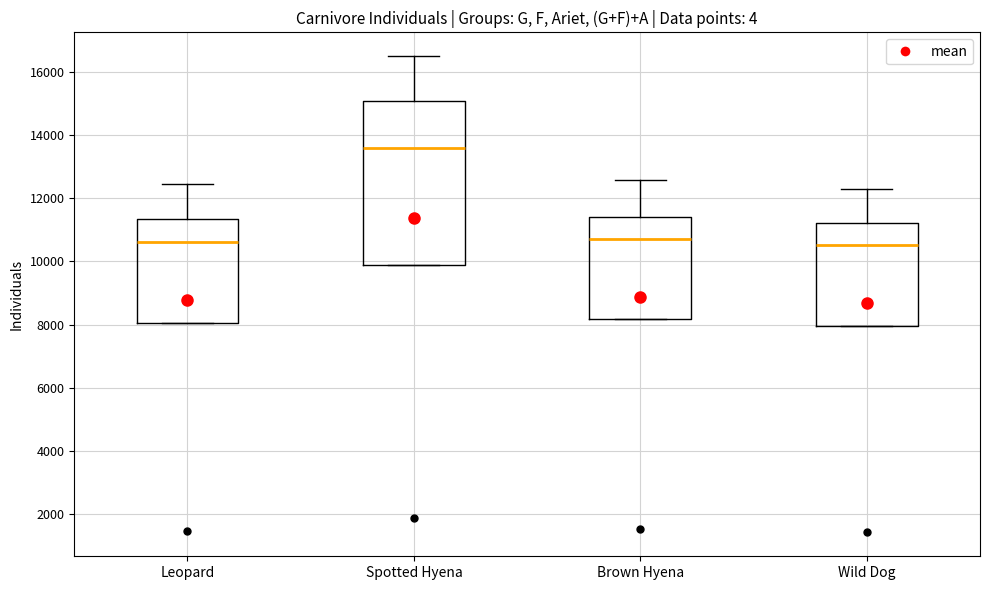

Where does the median line of the box for Brown Hyena sit on the y-axis? The values are not printed on the chart, so give them approximately, as read against the axis.

10800